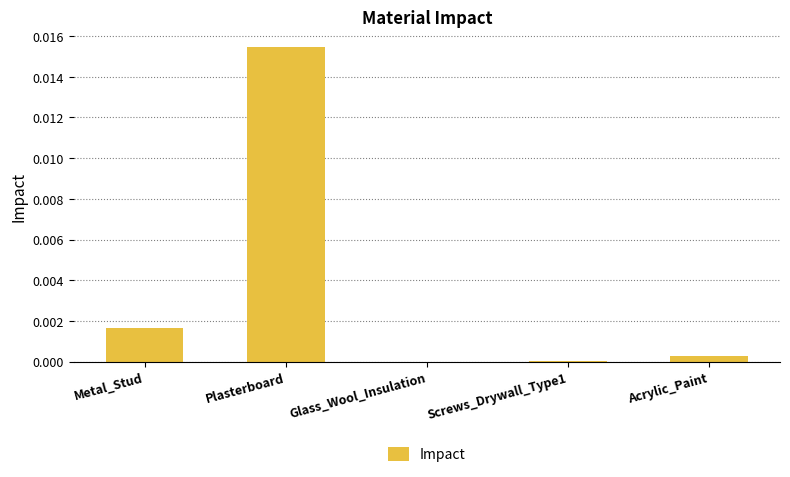

Is it true that the value at Plasterboard is 0.0?

True